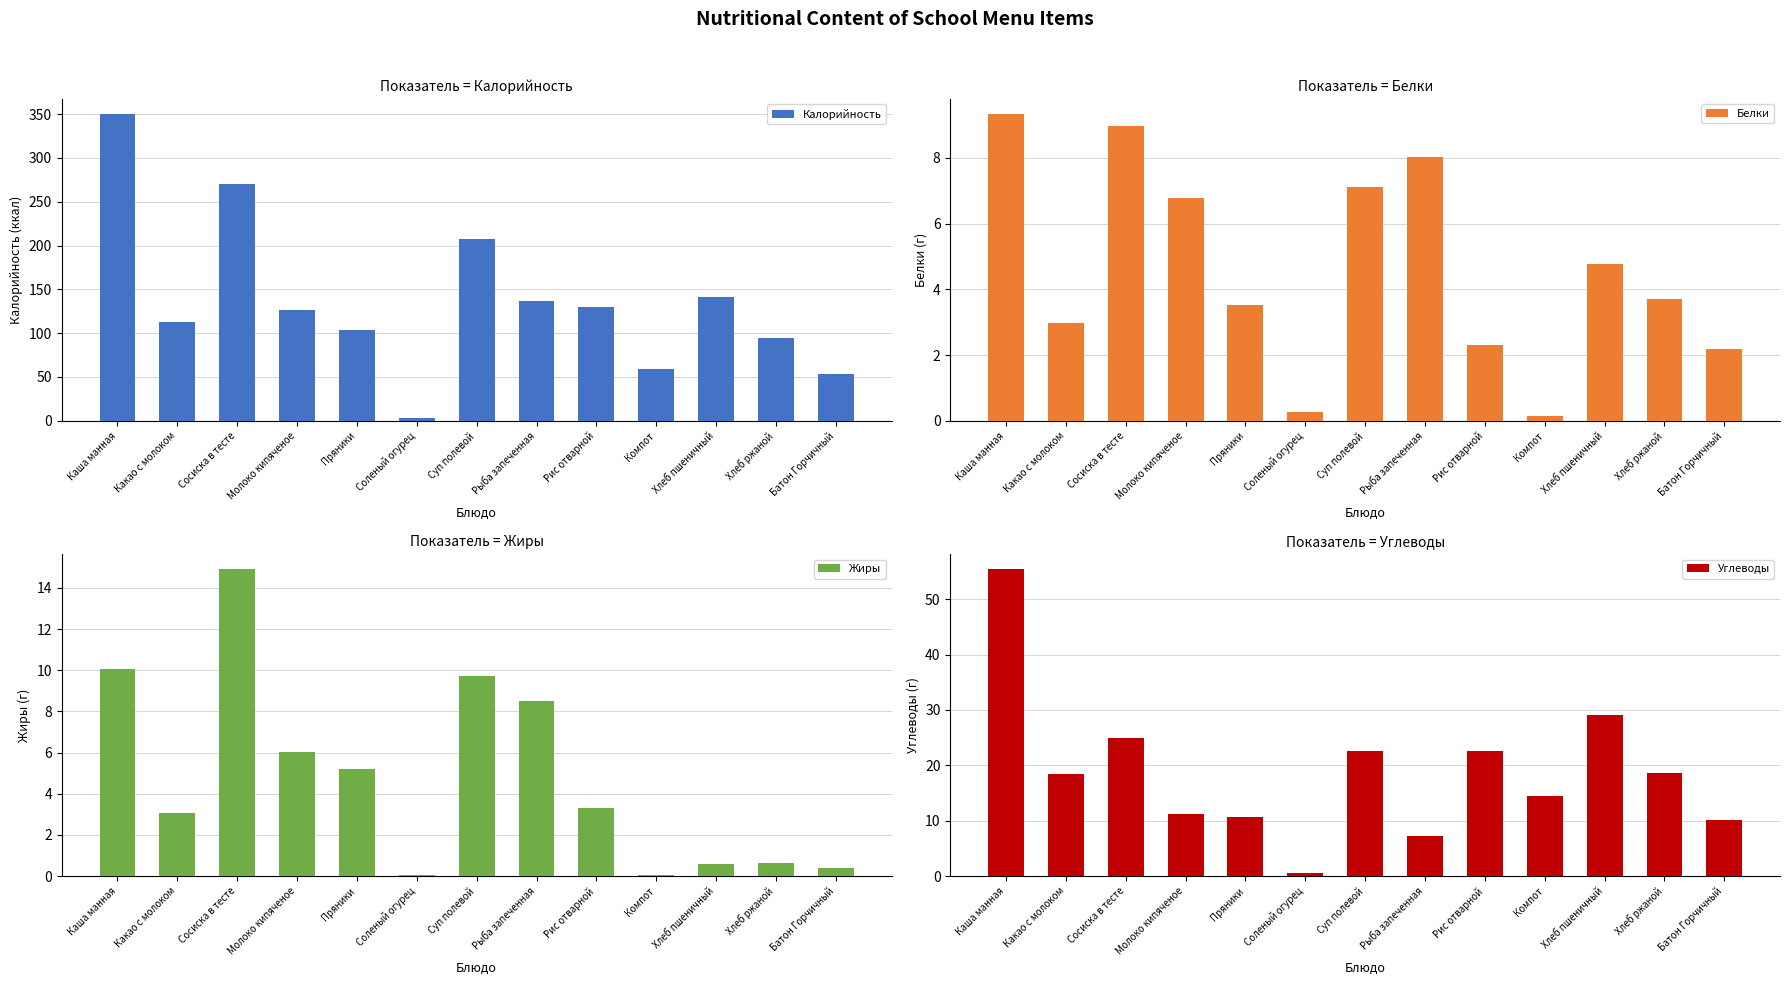

Rank the series by their maximum value, from lowest to highest.

Белки, Жиры, Углеводы, Калорийность